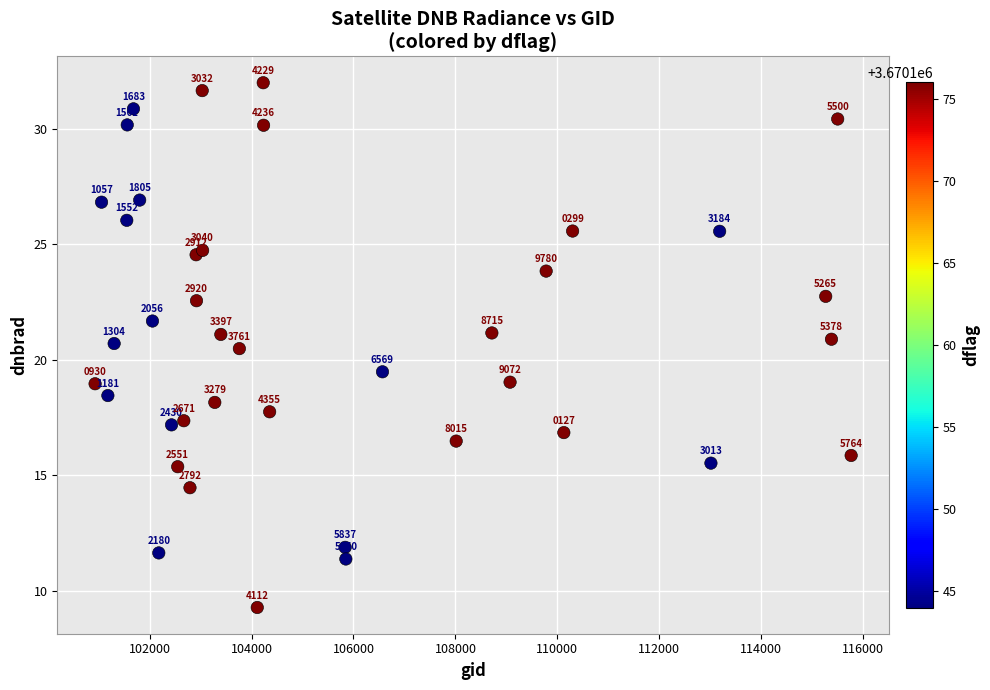

What Y value in the scatter plot is closest to 20?

20.5